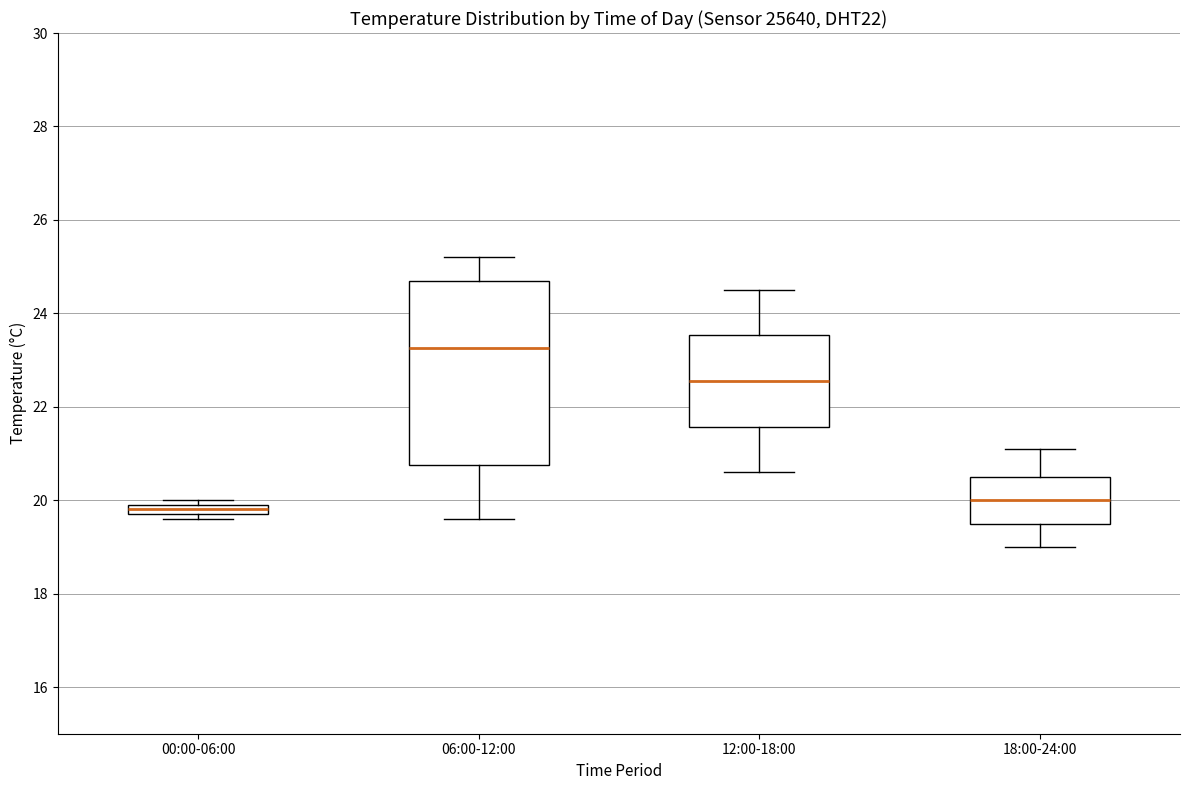

Comparing the boxes themselves (not the whiskers), which one is the tallest?

06:00-12:00